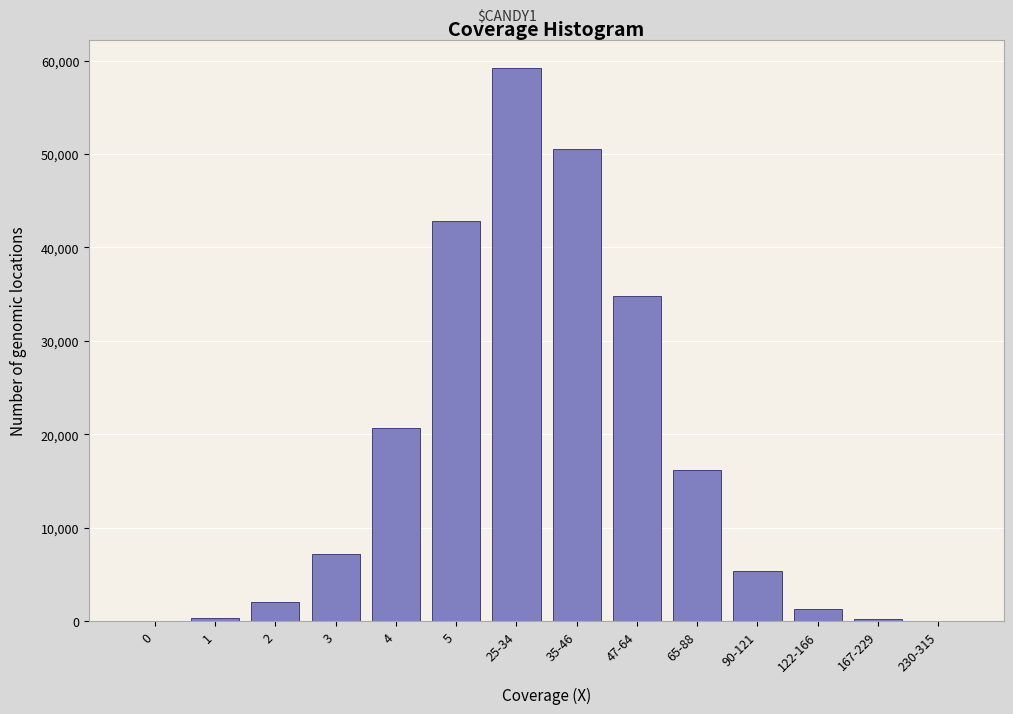

Is it true that the value at 5 is 42833?

True